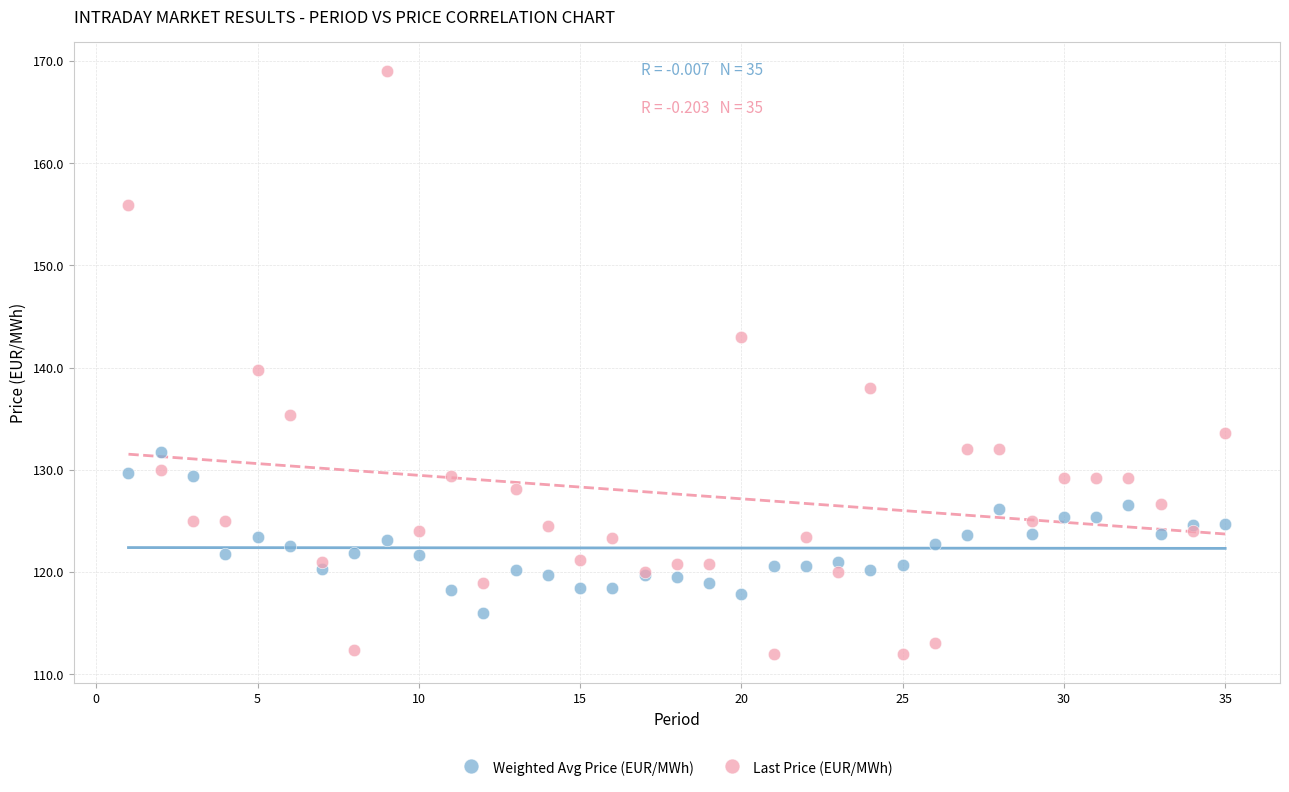

Which series has the largest Y range (max minus min)?

Last Price (EUR/MWh)